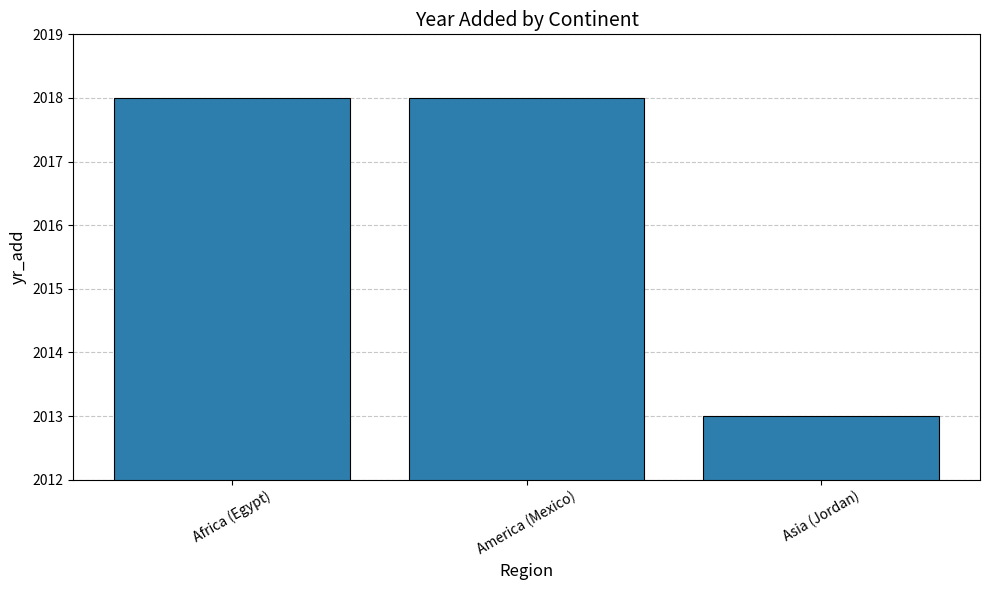

Count the number of categories in the chart.

3